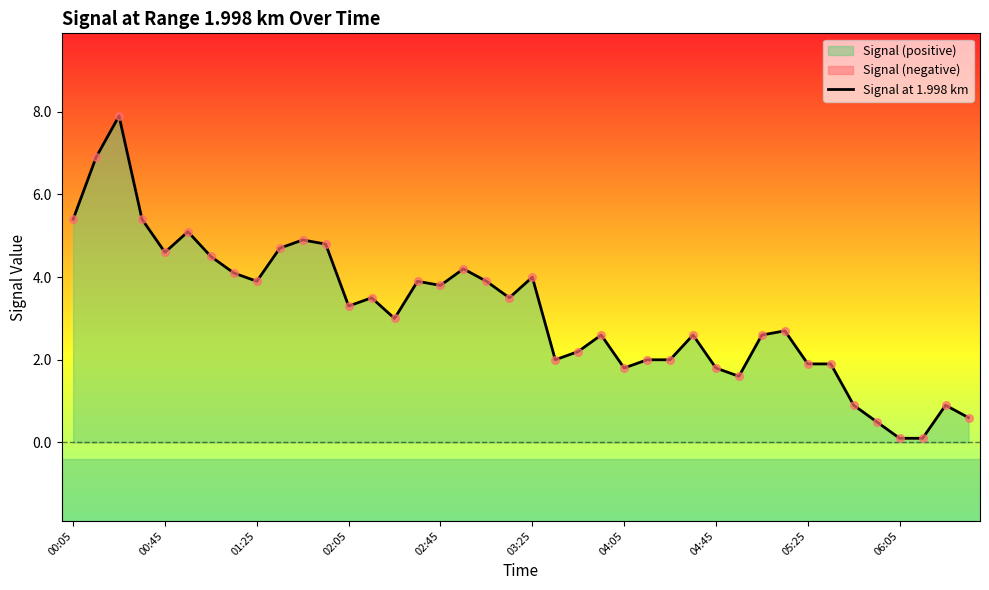

Between 23 and 37, which is larger?

23